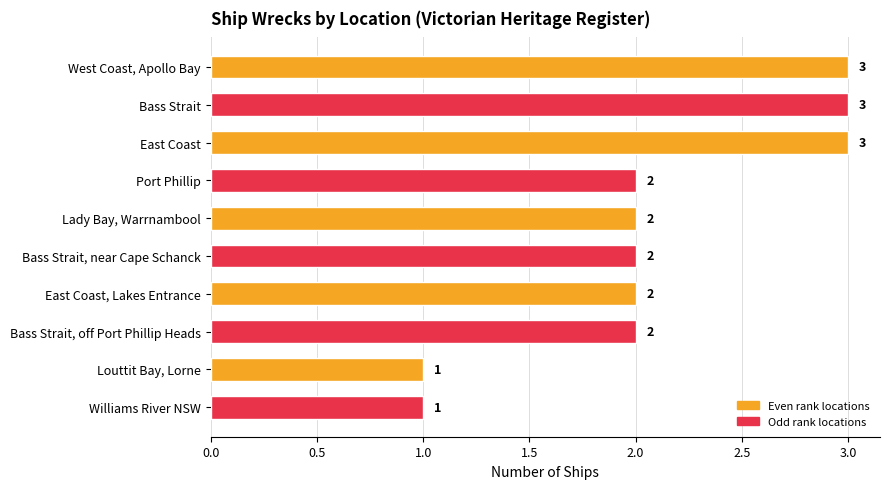

How many data points are less than 2?

2